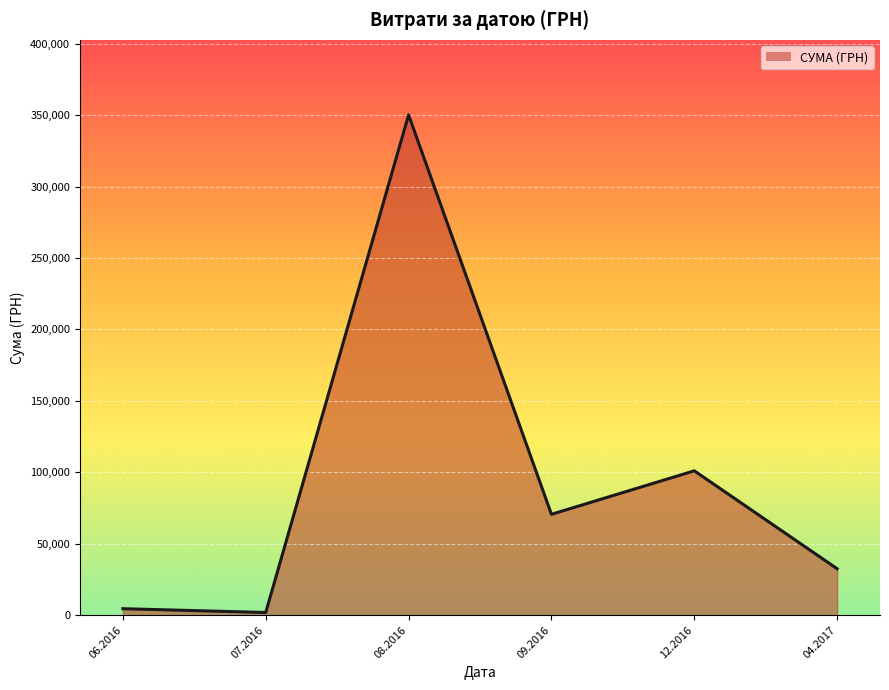

True or false: there are more than 0 points higher than both neighbors.

True